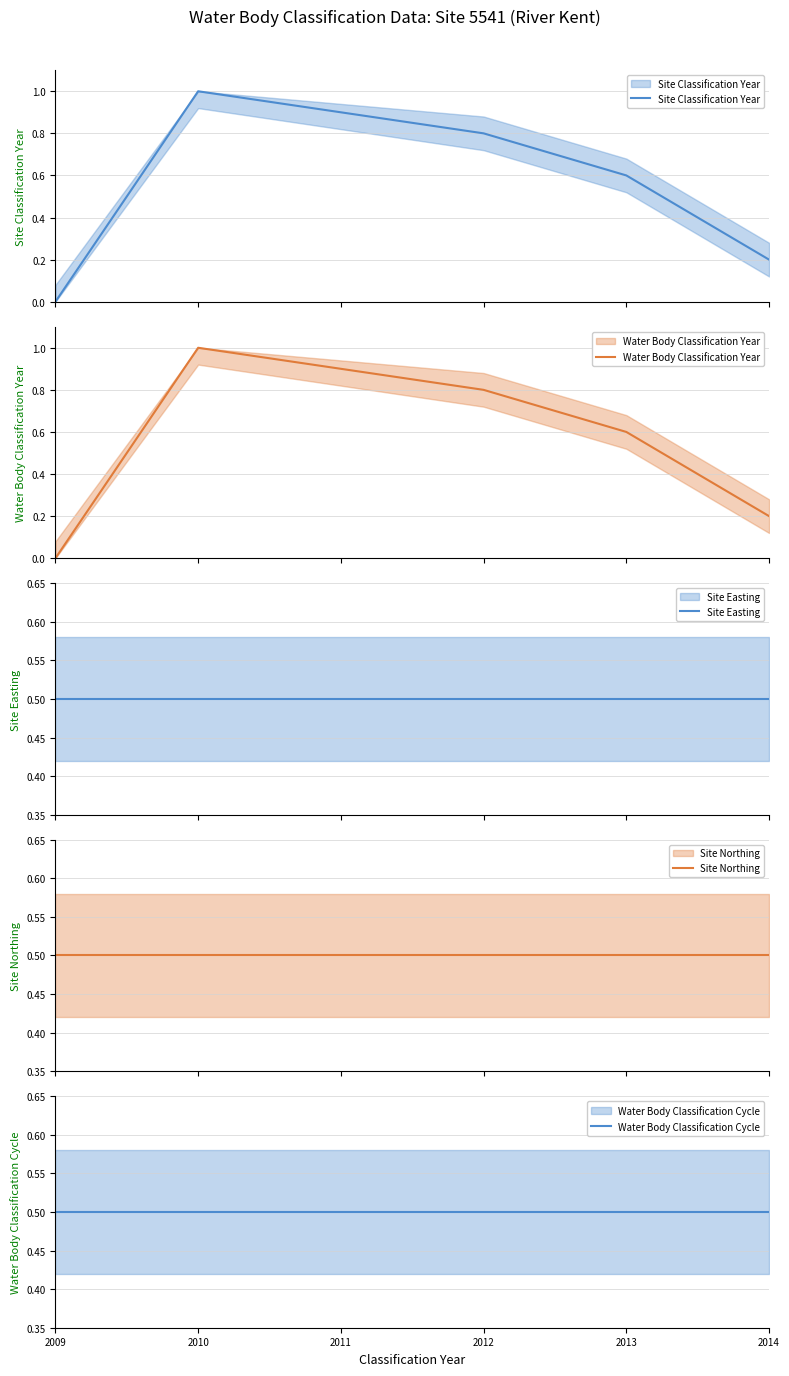

What is the value of the Site Easting point at the 2nd from the left?

0.5